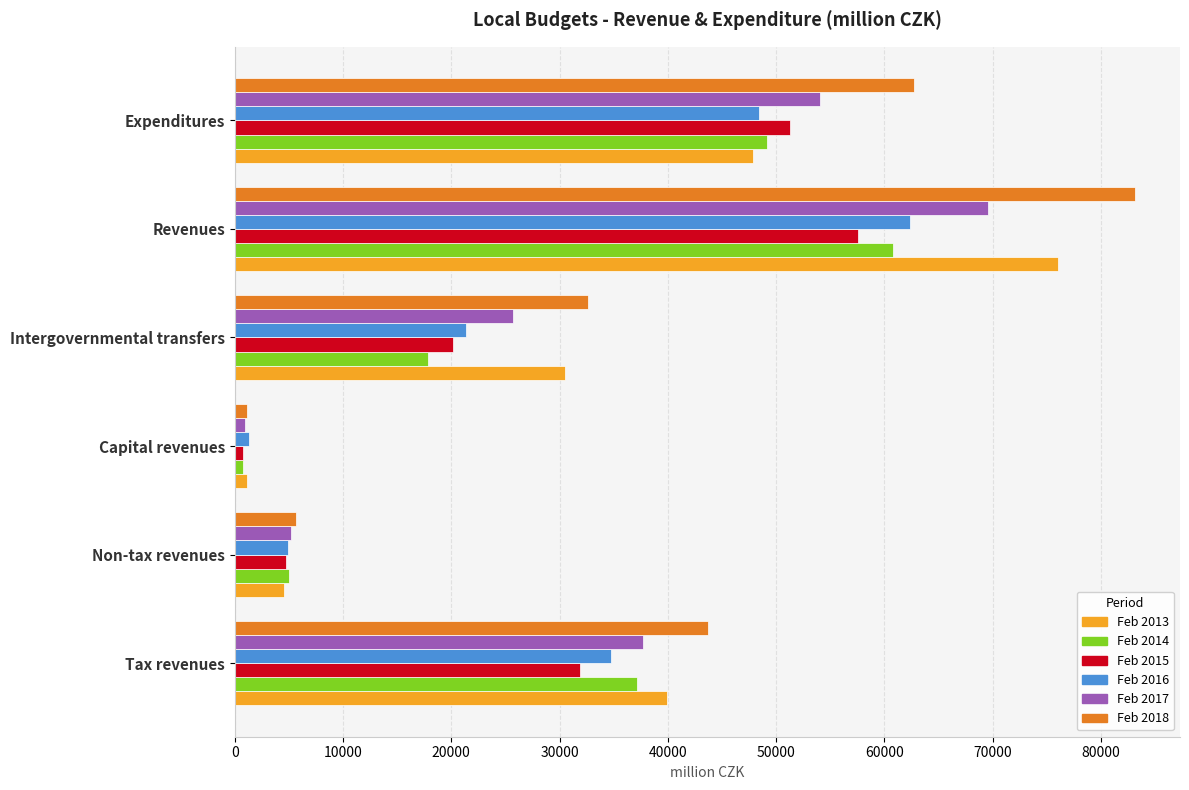

Rank the categories by Feb 2018 value from highest to lowest.

Revenues, Expenditures, Tax revenues, Intergovernmental transfers, Non-tax revenues, Capital revenues